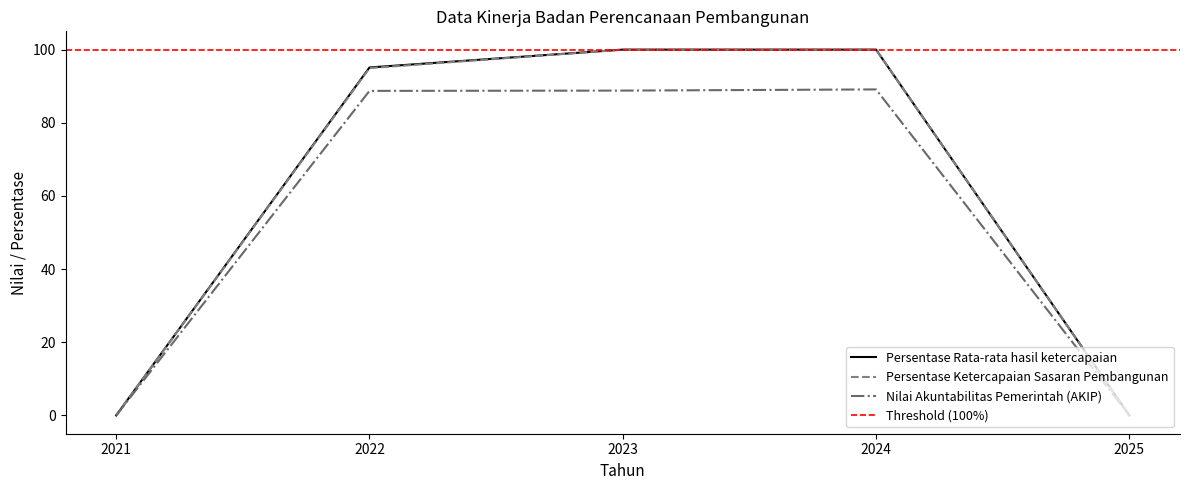

What value does the Persentase Ketercapaian Sasaran Pembangunan series have at 2024?

100.0